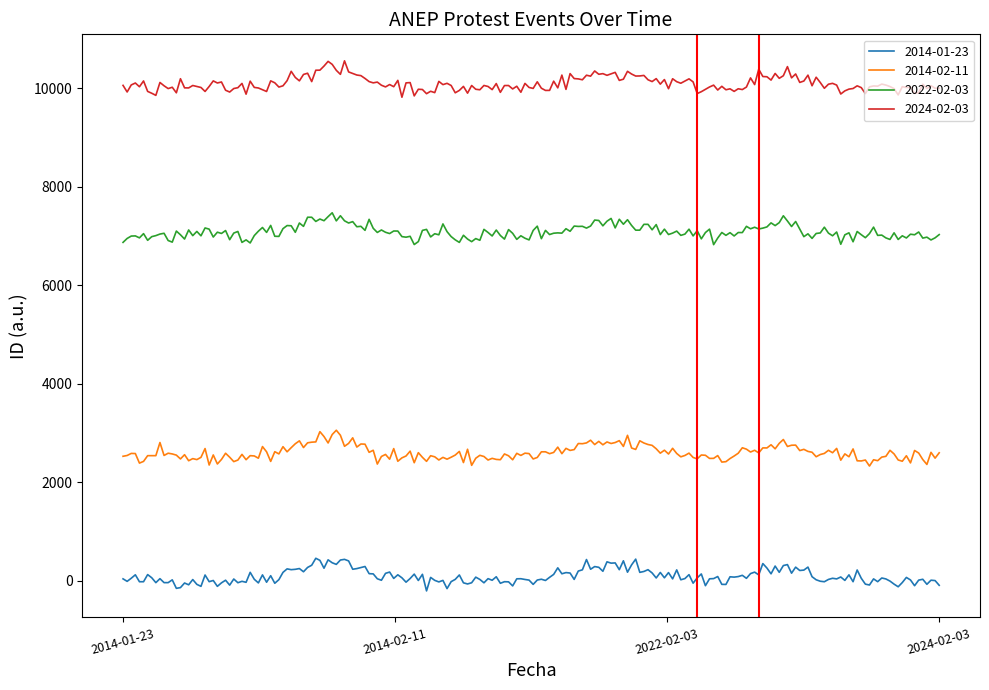

True or false: 2024-02-03 and 2022-02-03 intersect in this chart.

False